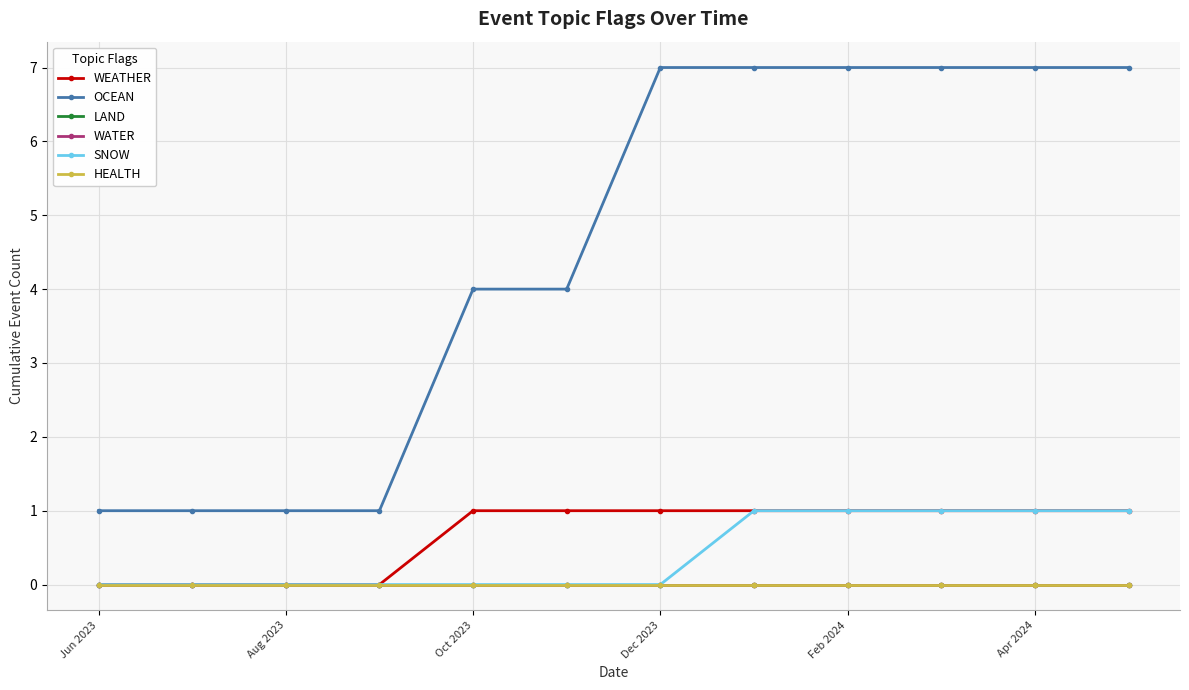

Does the chart have visible grid lines?

Yes